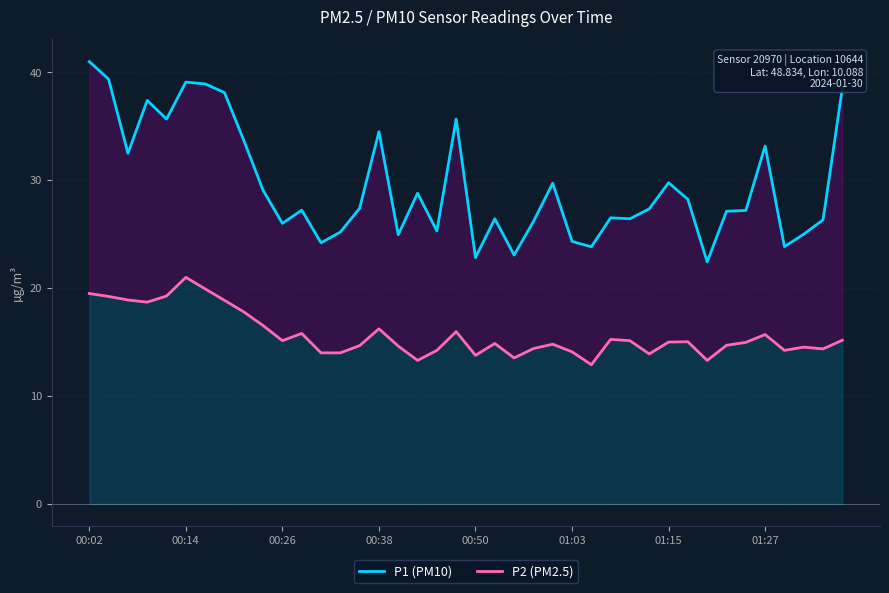

What are all the series names shown in the legend?

P1 (PM10), P2 (PM2.5)